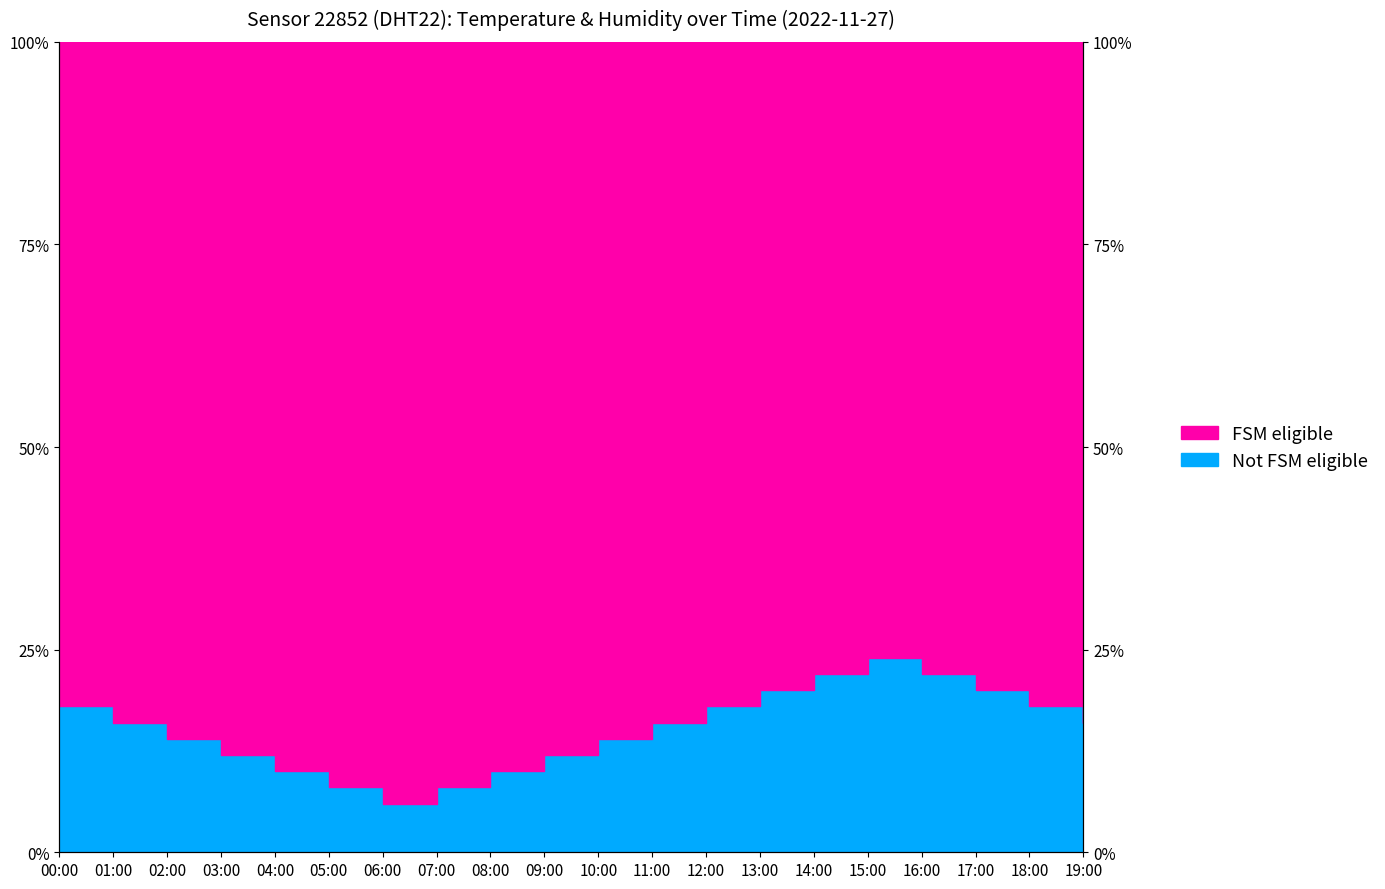

How many interior local peaks (higher than both neighbors) does the data have?

1